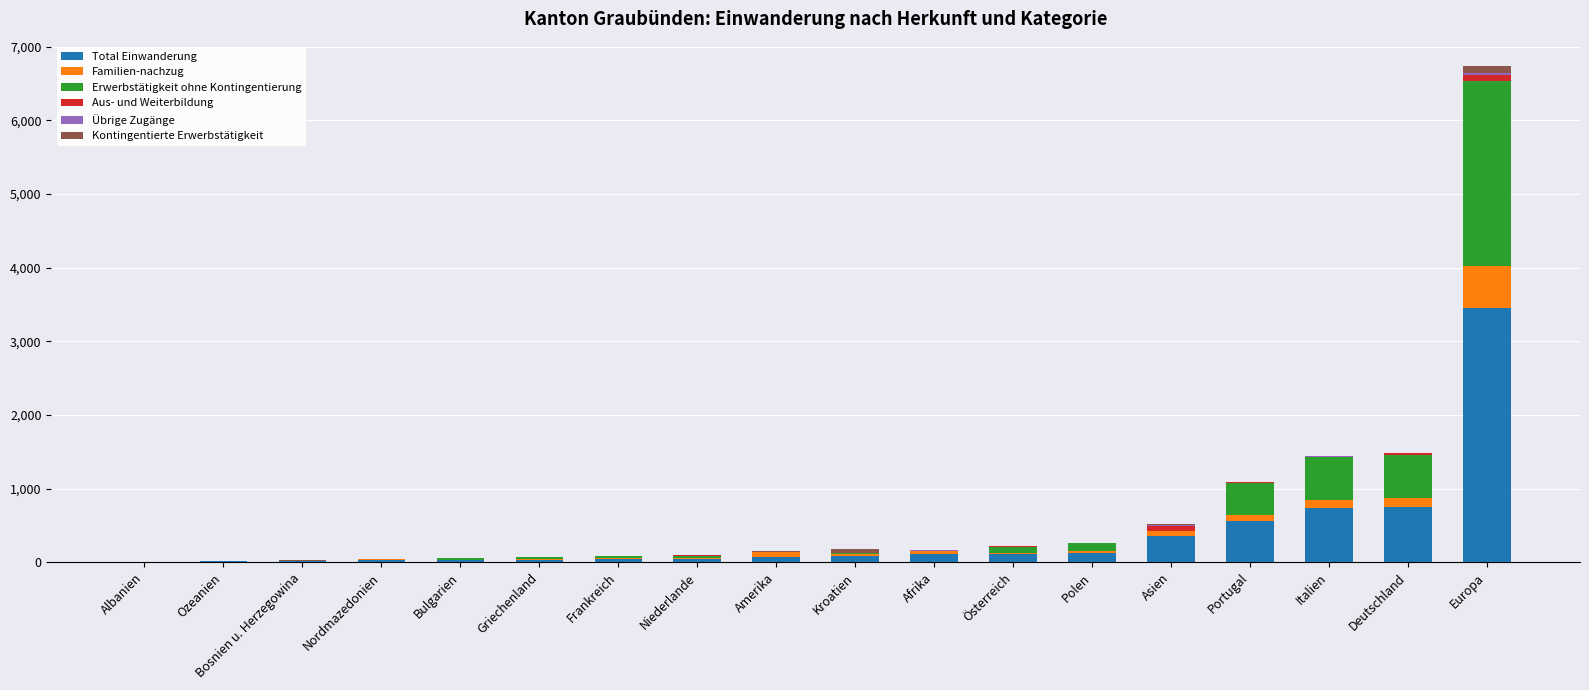

What is the highest value of the Total Einwanderung series?

3449